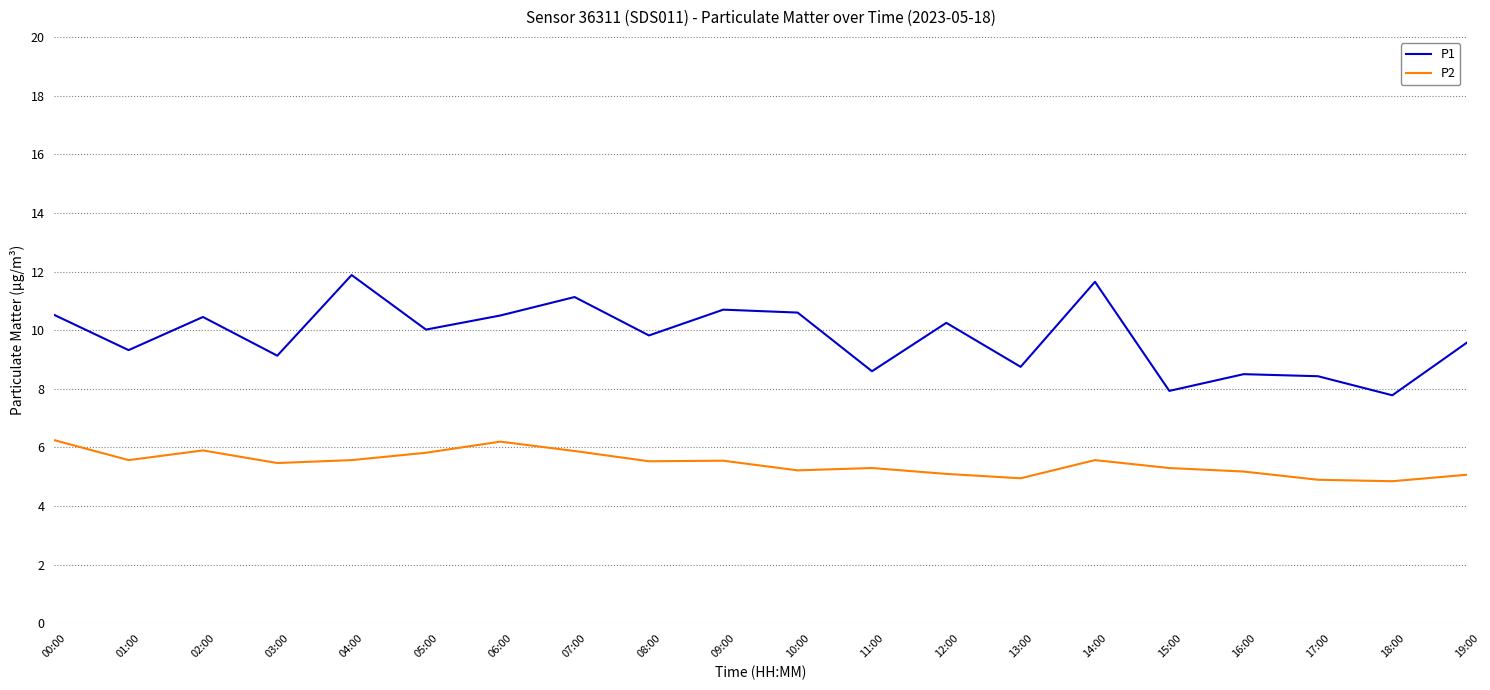

Which series has the widest spread of values?

P1